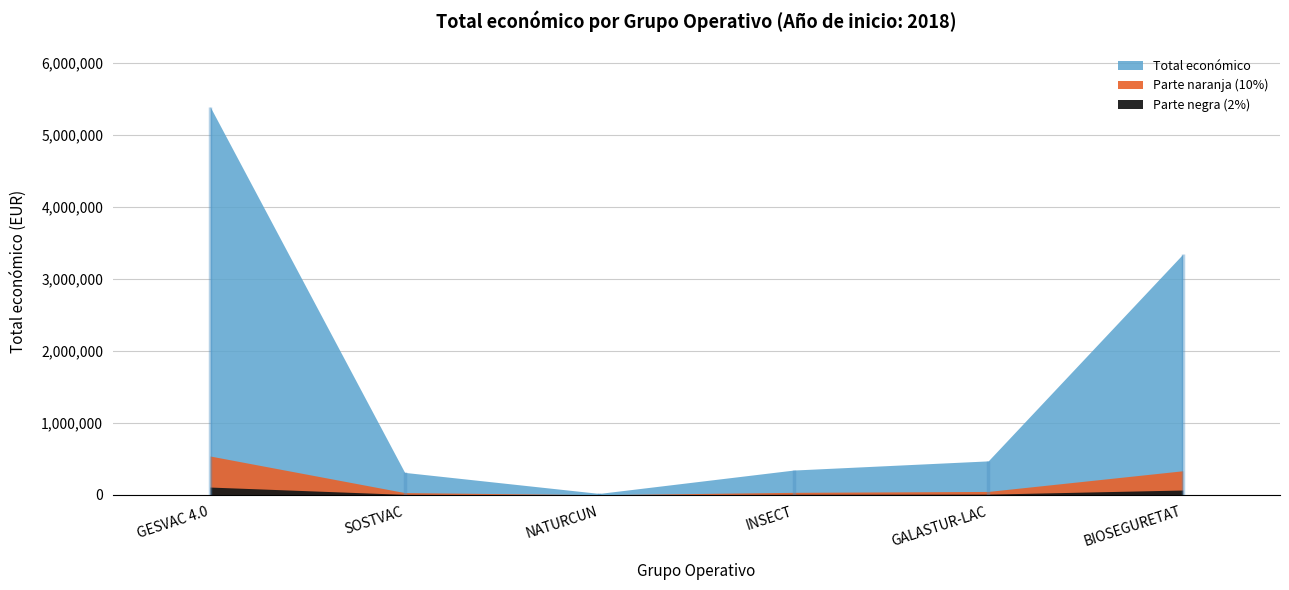

Reading left to right, list all the values displayed in this chart.

GESVAC 4.0=5390598	SOSTVAC=311553	NATURCUN=19478	INSECT=344243	GALASTUR-LAC=471472	BIOSEGURETAT=3342252